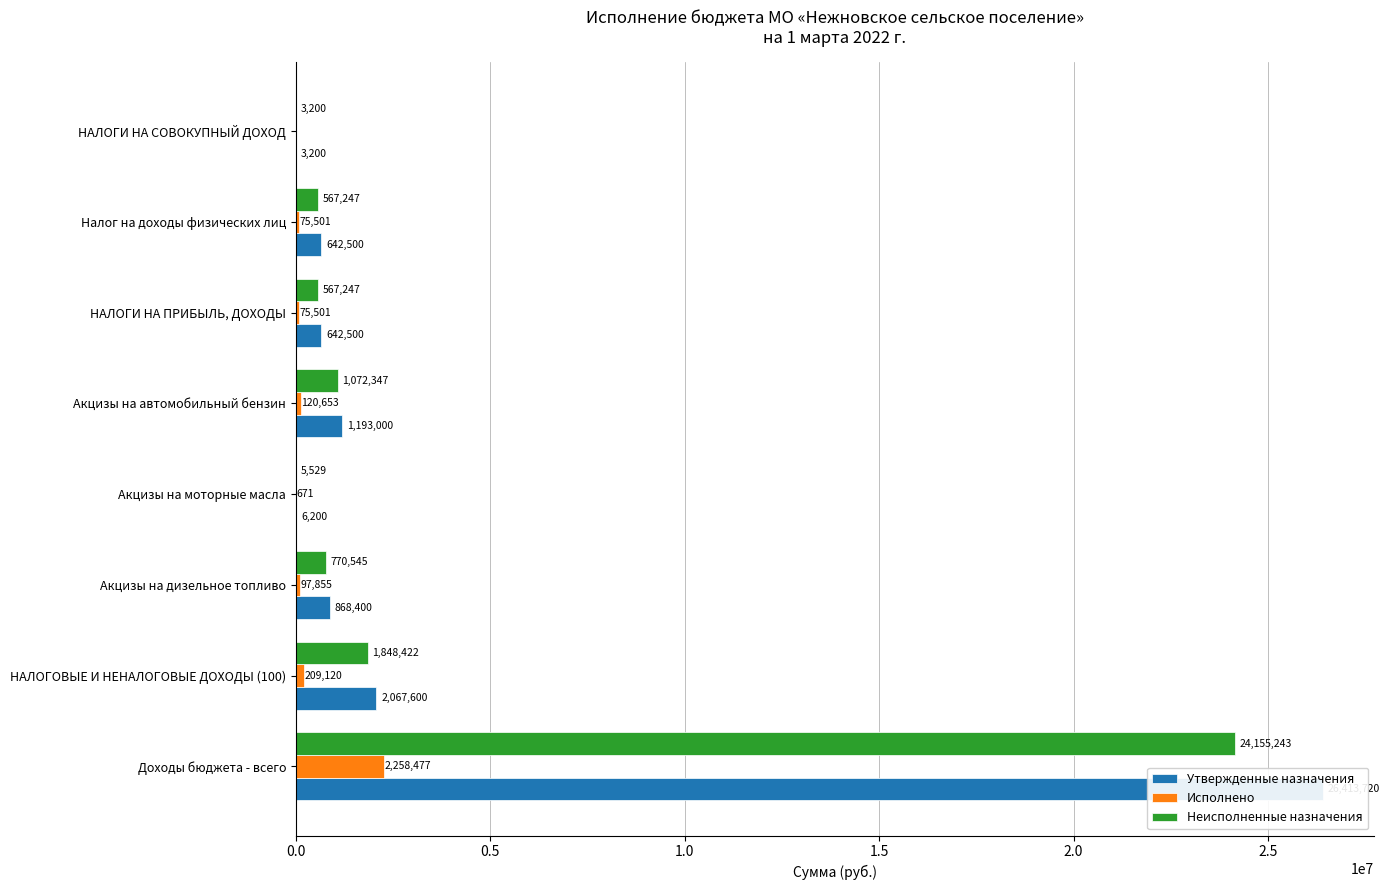

Reading right to left, transcribe all the data shown in this chart.

Утвержденные назначения: 3200.0	642500.0	642500.0	1193000.0	6200.0	868400.0	2067600.0	26413720.0
Исполнено: 0.0	75501.5	75501.5	120652.7	670.9	97854.7	209120.0	2258477.5
Неисполненные назначения: 3200.0	567246.8	567246.8	1072347.3	5529.1	770545.3	1848421.7	24155242.5